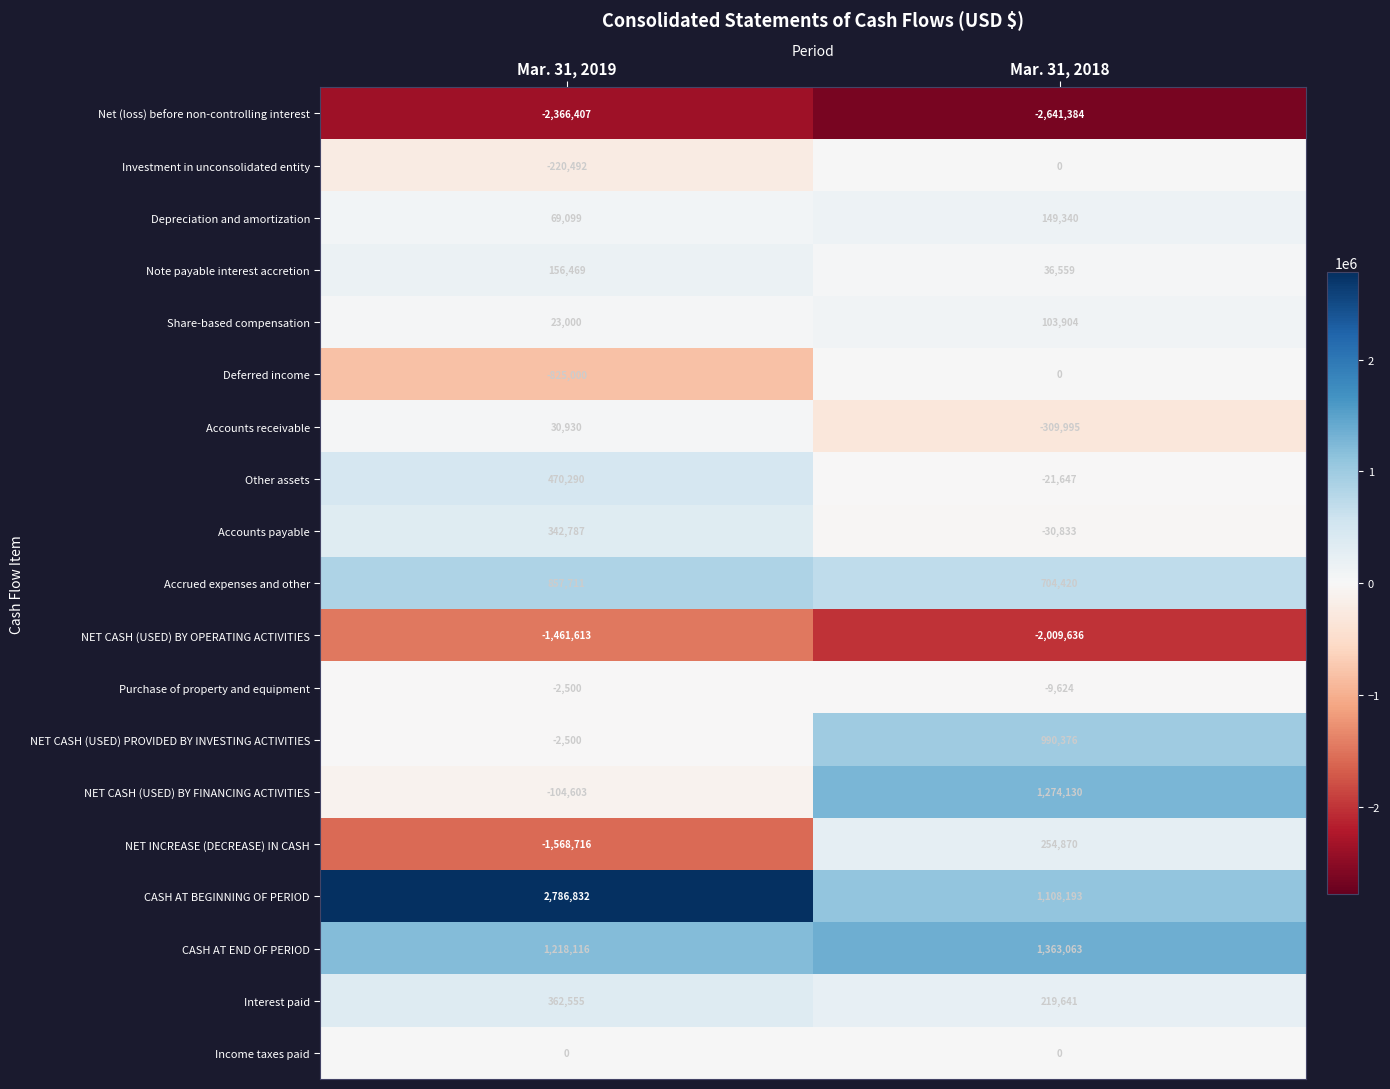

Where is CASH AT END OF PERIOD nearest to the value 1290589?

Mar. 31, 2019